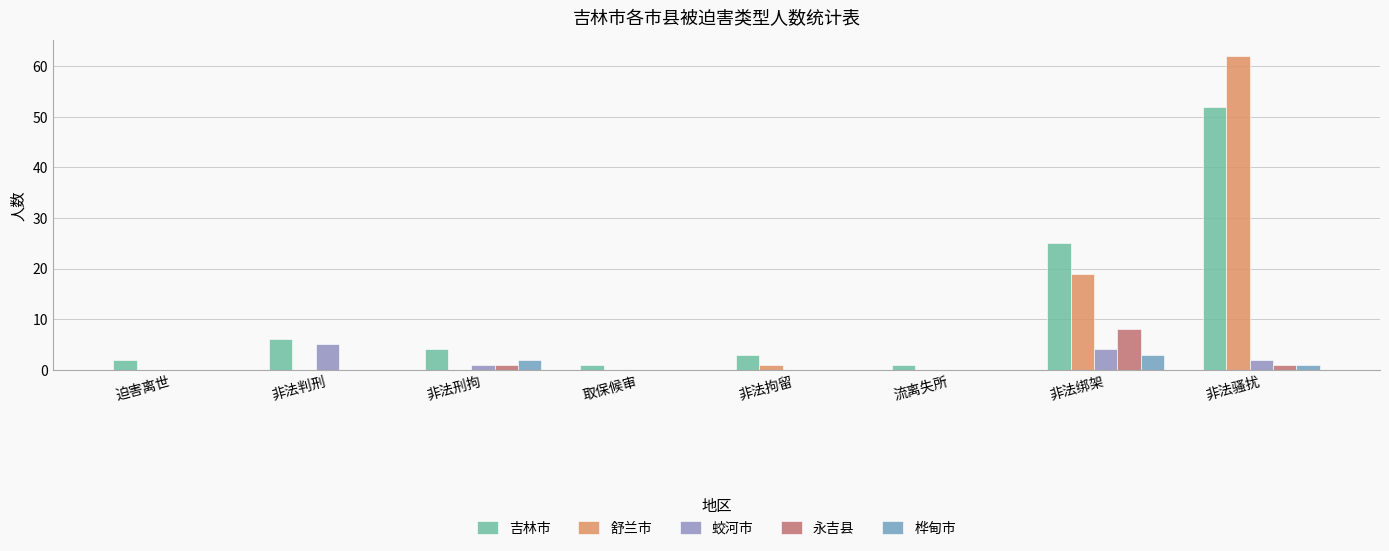

What is the sum of all 永吉县 values?

10